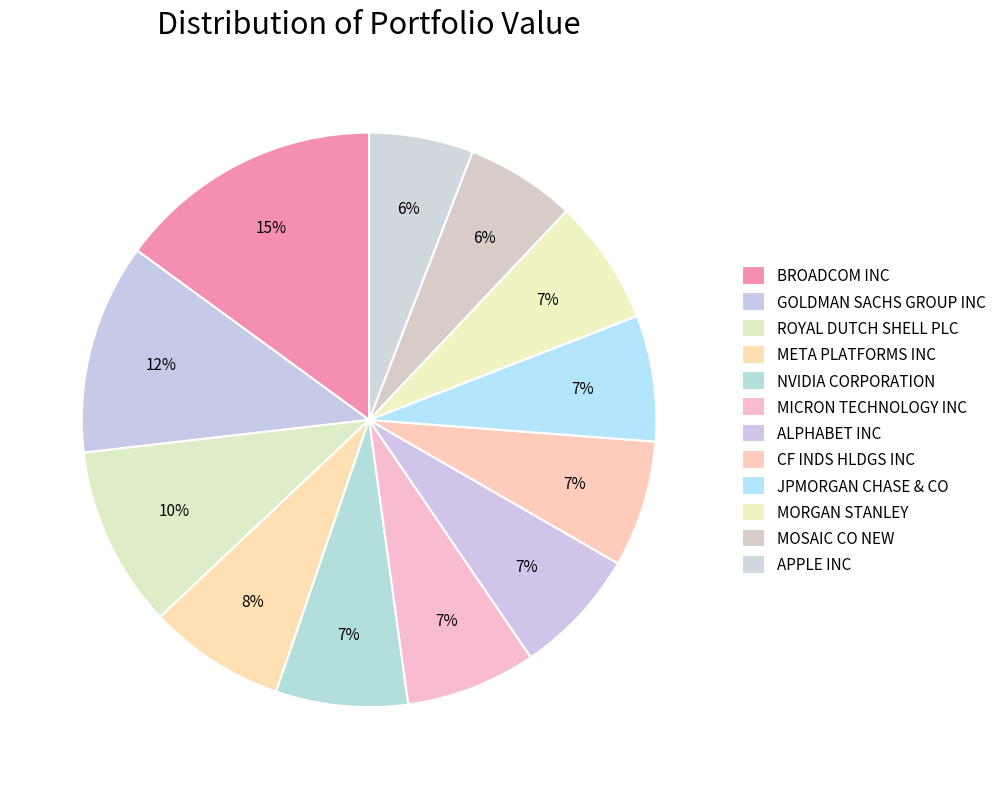

How many segments does this pie chart have?

12